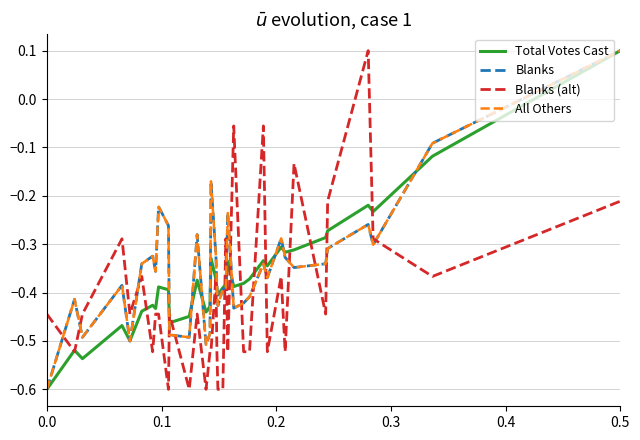

Is this an area chart (filled region under the line)?

No